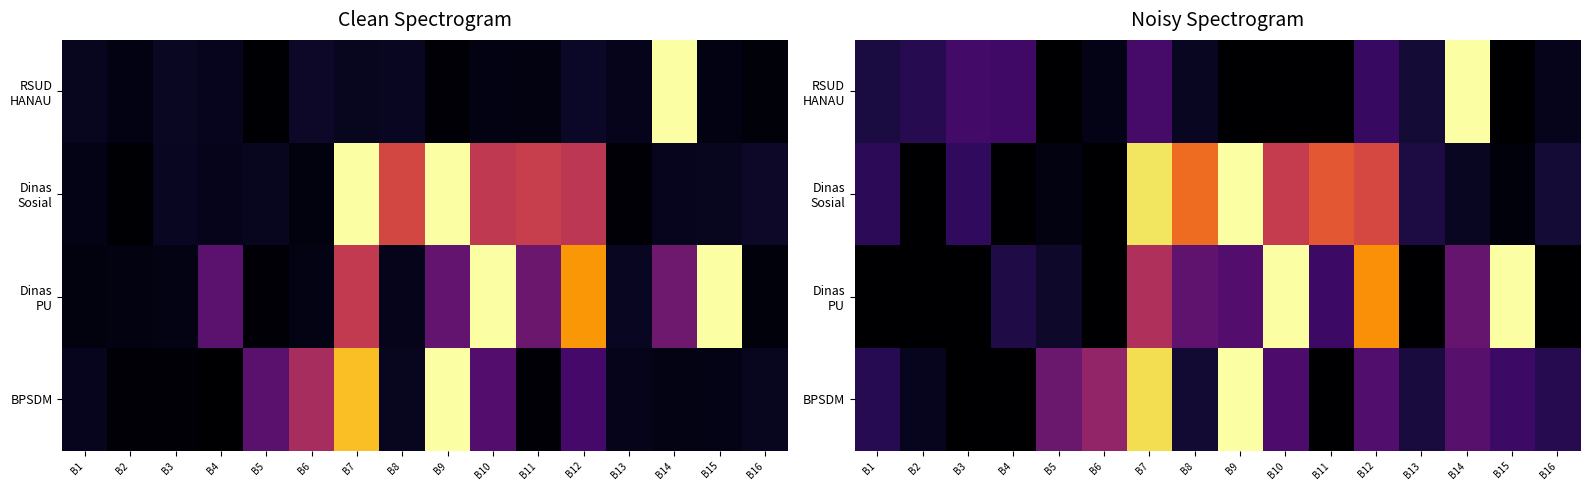

Rank the series by their maximum value, from highest to lowest.

RSUD HANAU, Dinas Sosial, Dinas PU, BPSDM